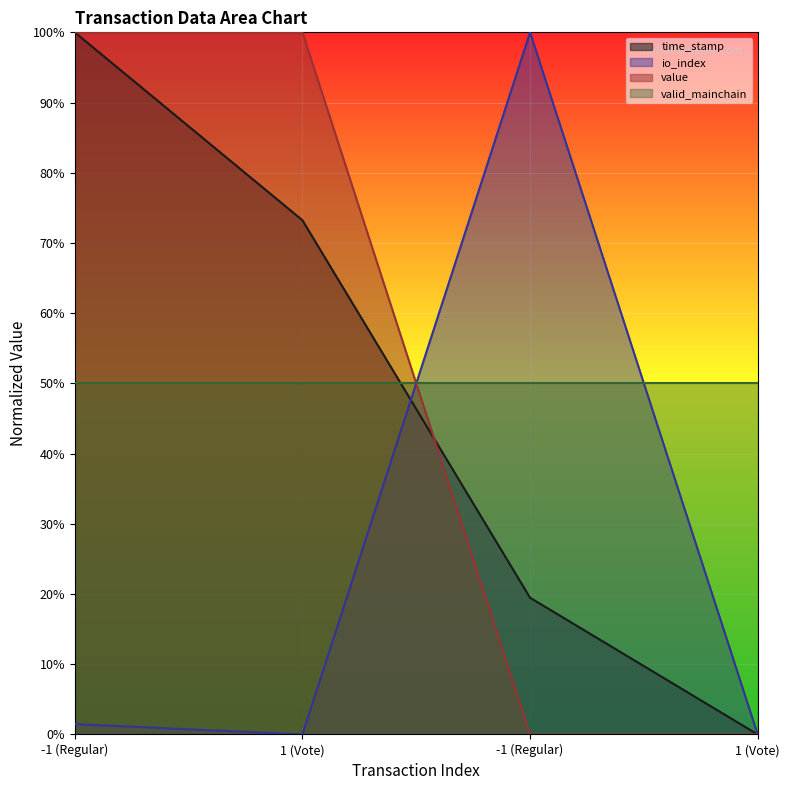

What is the value of the time_stamp point at the 1st from the left?

1.0